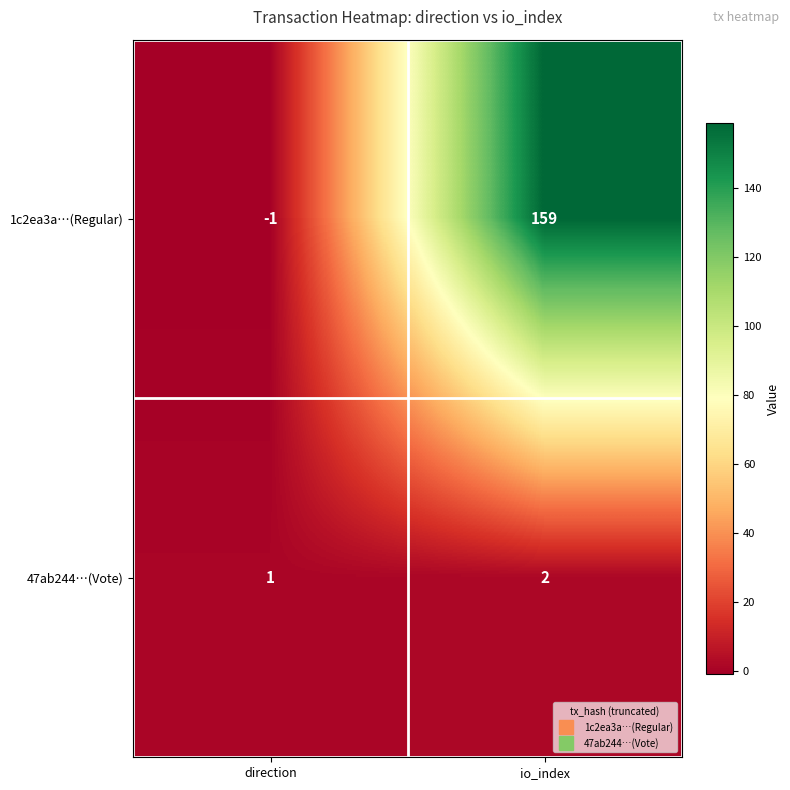

Which series has the largest total across all categories?

1c2ea3a…(Regular)